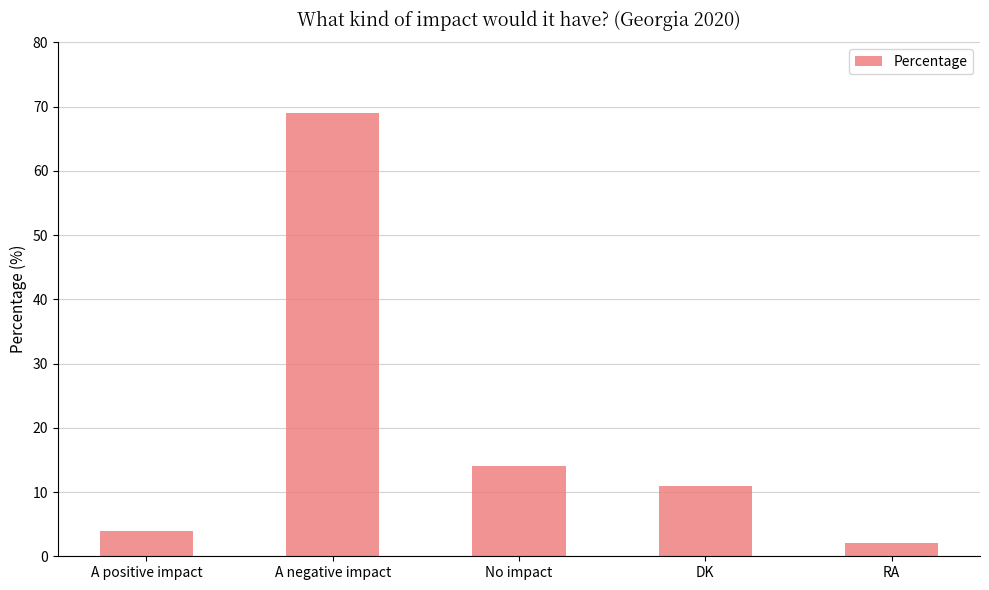

What is the sum of the values at DK and A negative impact?

80